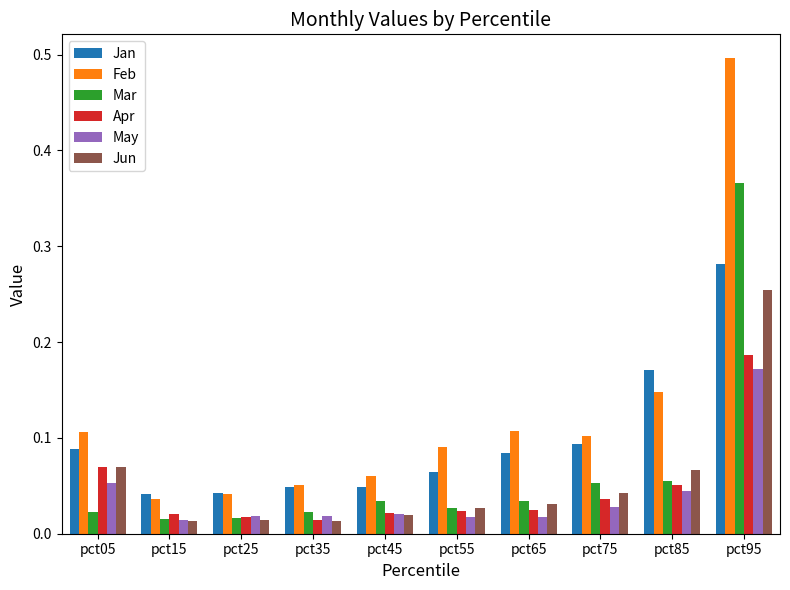

Does the chart contain stacked bars?

No